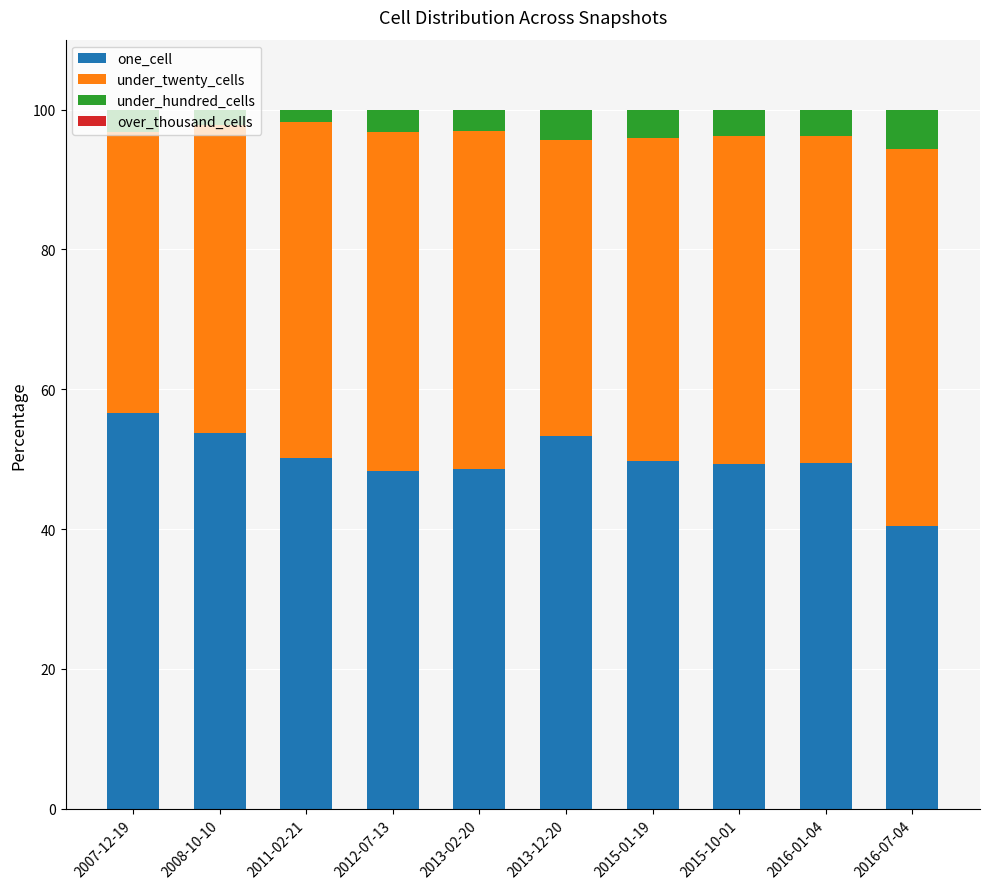

True or false: one_cell has a value of 18.3 at 2011-02-21.

False